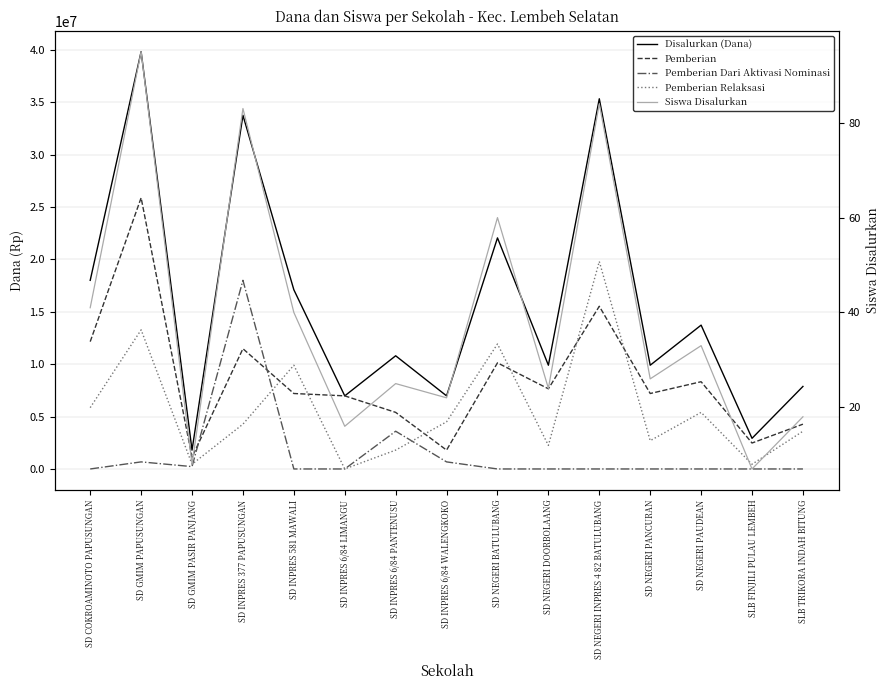

True or false: Pemberian Relaksasi has more than 0 interior local peaks.

True